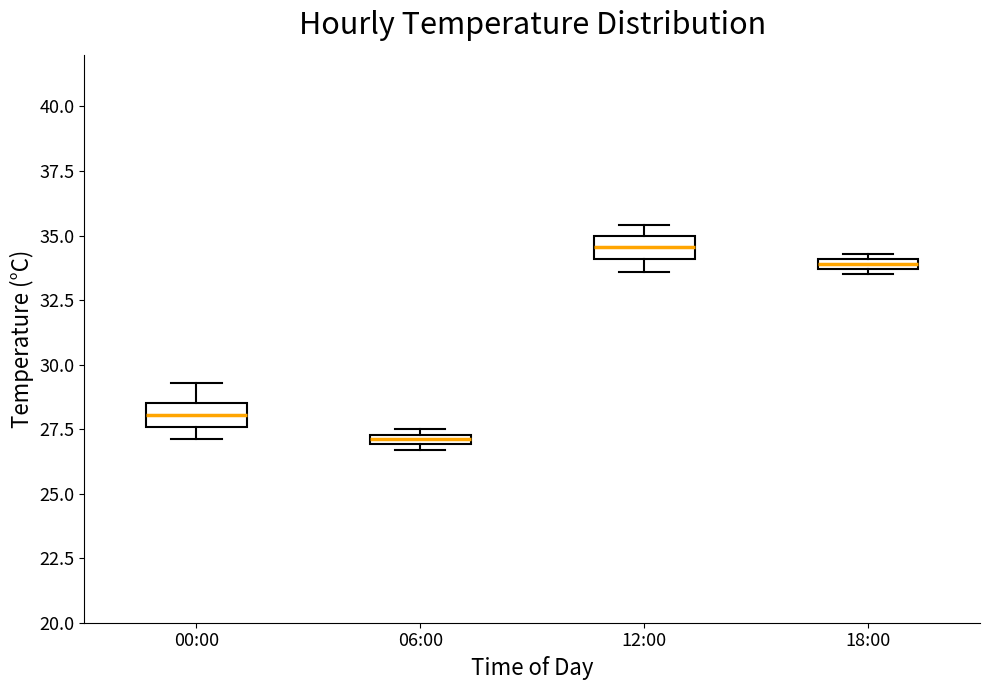

Where is the upper edge of the box for 18:00 on the y-axis? The values are not printed on the chart, so give them approximately, as read against the axis.

34.0